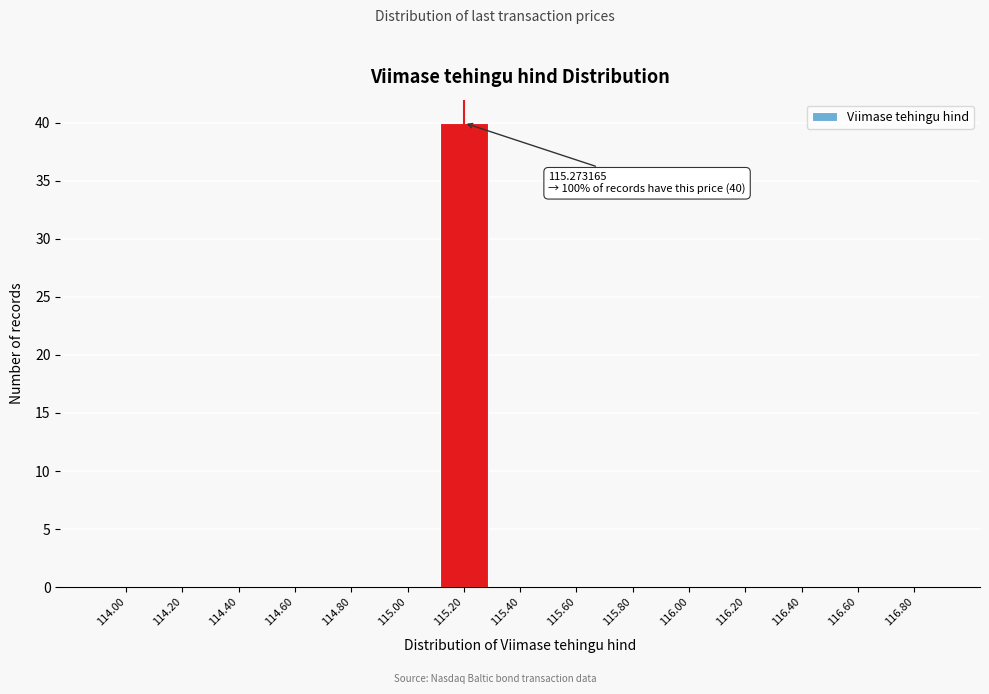

Reading left to right, transcribe all the data shown in this chart.

114.00=0	114.20=0	114.40=0	114.60=0	114.80=0	115.00=0	115.20=40	115.40=0	115.60=0	115.80=0	116.00=0	116.20=0	116.40=0	116.60=0	116.80=0